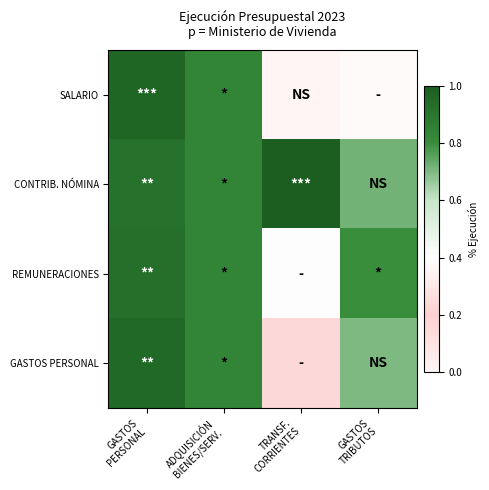

What is the total value across all series at ADQUISICIÓN
BIENES/SERV.?

3.3